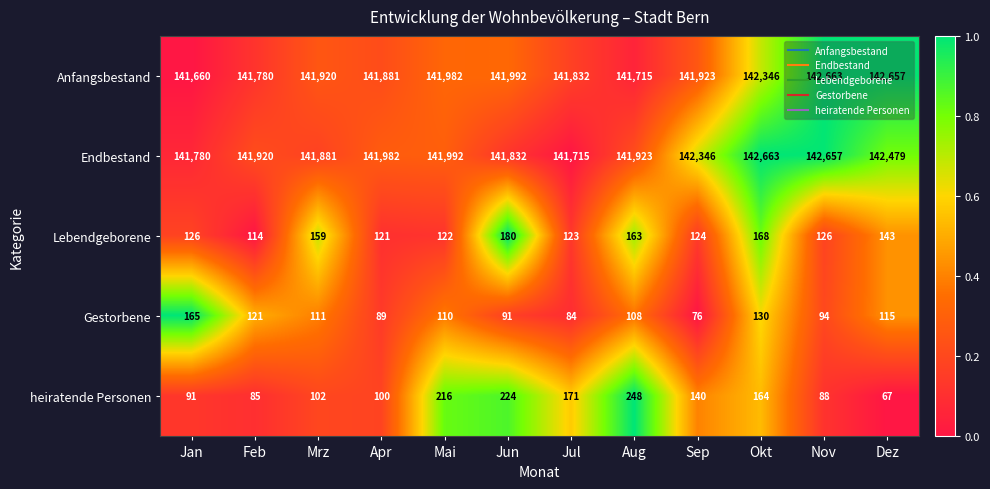

Which series has the widest spread of values?

Anfangsbestand